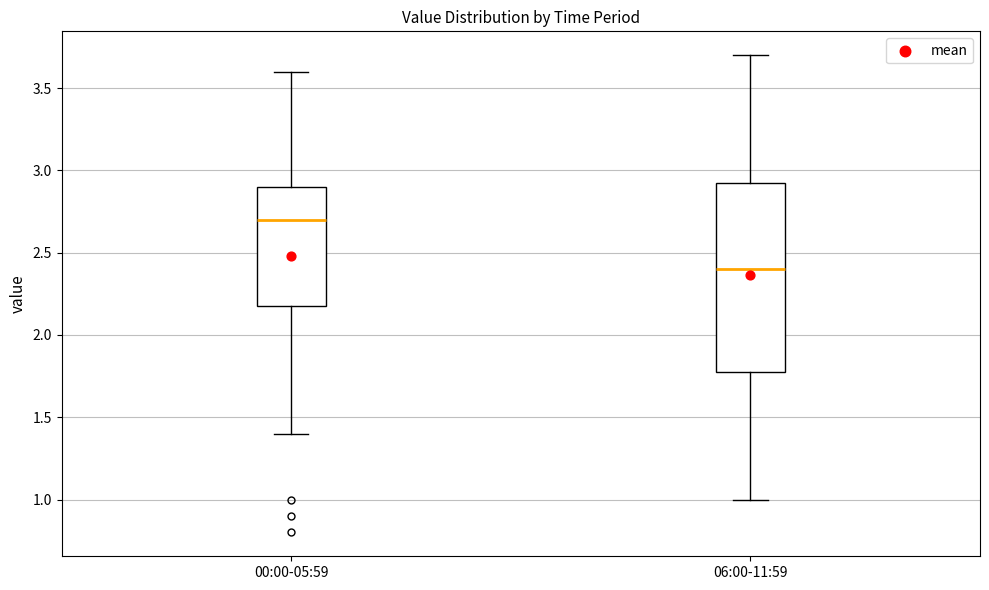

Reading left to right, transcribe this box plot: for each box, give where its median line is, the range the box spans, and where its two whiskers end, as read against the y-axis. The values are not printed on the chart, so give them approximately, as read against the axis.

00:00-05:59: median 2.70, box 2.20 to 2.90, whiskers 1.40 to 3.60
06:00-11:59: median 2.40, box 1.80 to 2.95, whiskers 1.00 to 3.70